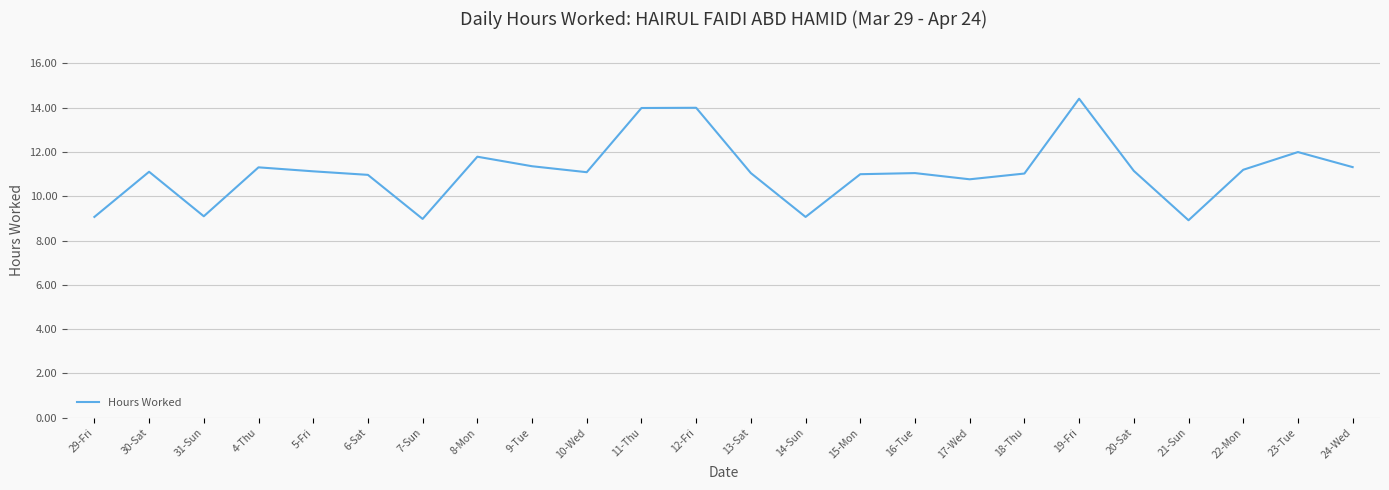

Which category has the highest value across all series?

19-Fri